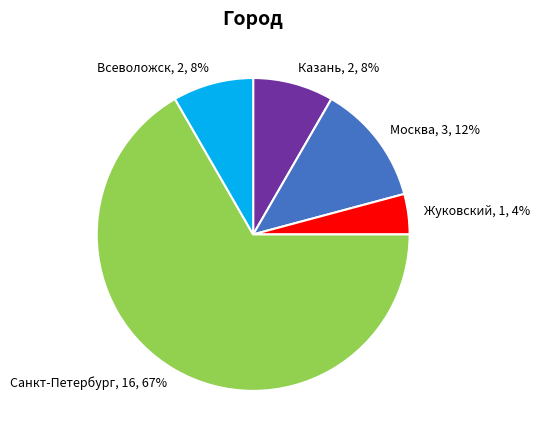

Which category has the smallest portion of the pie?

Жуковский